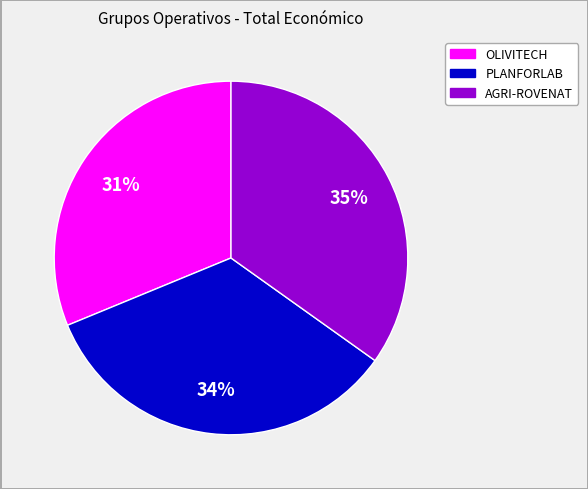

To the nearest percent, what percentage of the pie is AGRI-ROVENAT?

35%